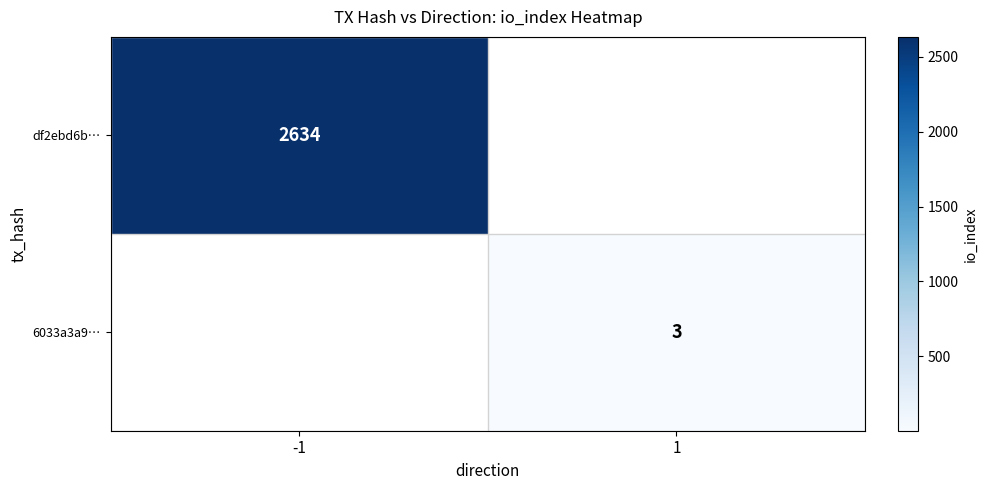

The df2ebd6b… series shows 3601 at -1. True or false?

False